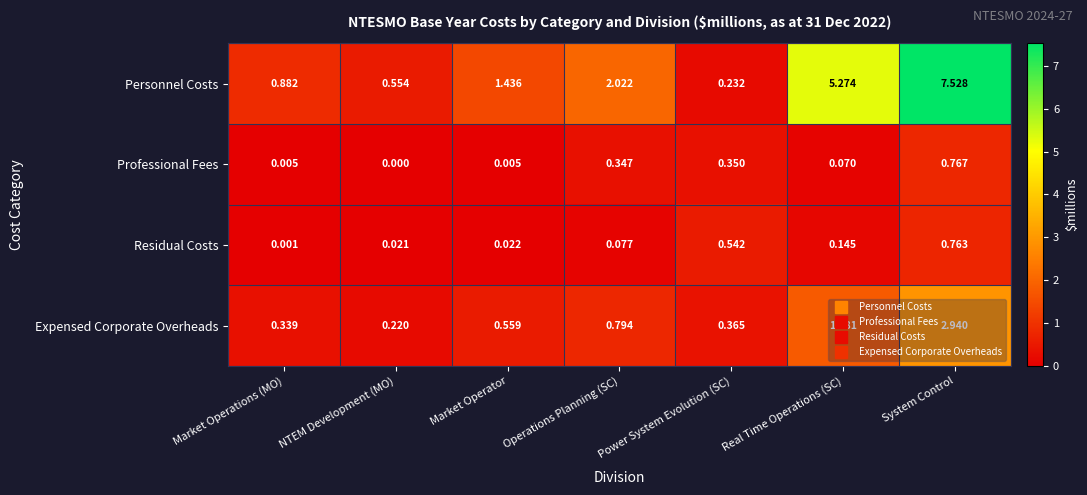

Which series changed the most between Market Operations (MO) and Real Time Operations (SC)?

Personnel Costs